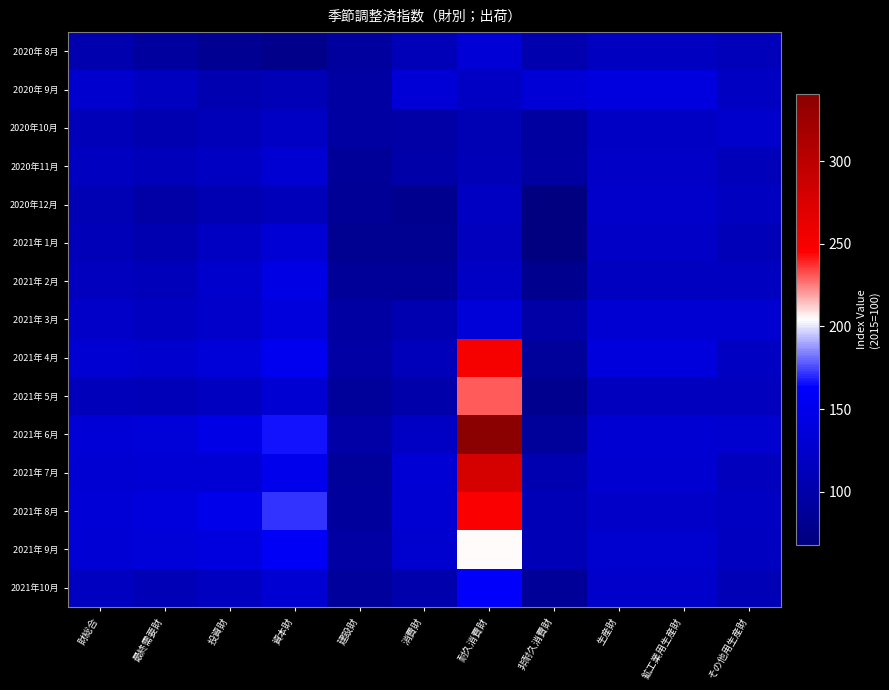

At how many categories does at least one series exceed 325?

1